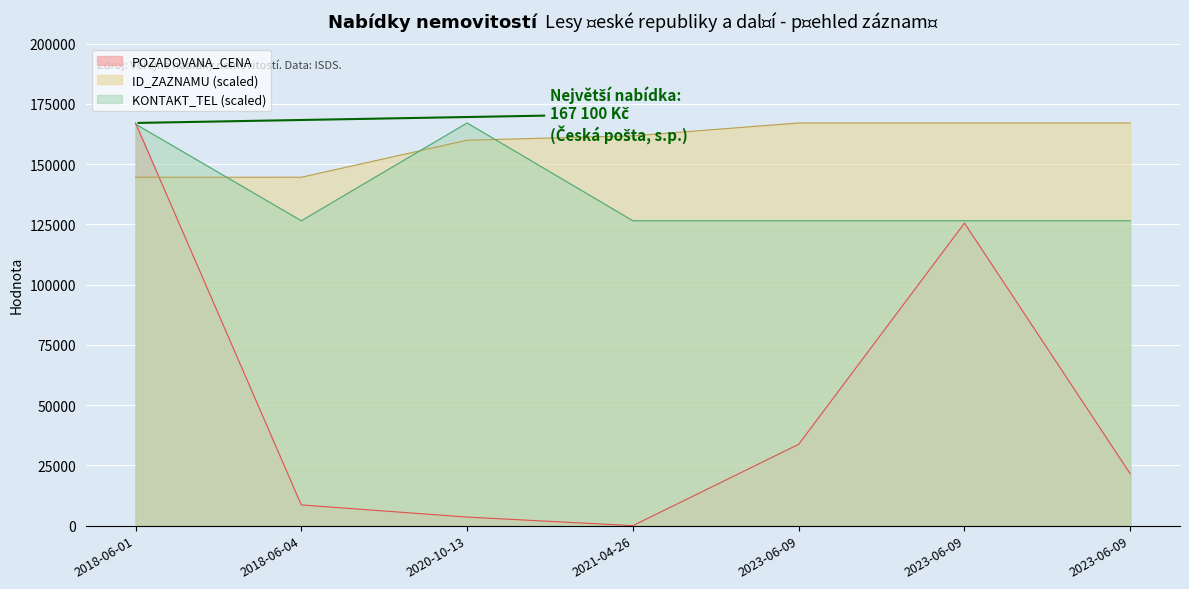

Reading left to right, transcribe all the data shown in this chart.

POZADOVANA_CENA: 167100.0	8600.0	3556.0	0.0	33770.0	125540.0	21510.0
ID_ZAZNAMU: 144568.6	144578.8	159939.6	161757.0	167096.6	167100.0	167098.3
KONTAKT_TEL: 166637.4	126514.3	167100.0	126514.3	126514.3	126514.3	126514.3